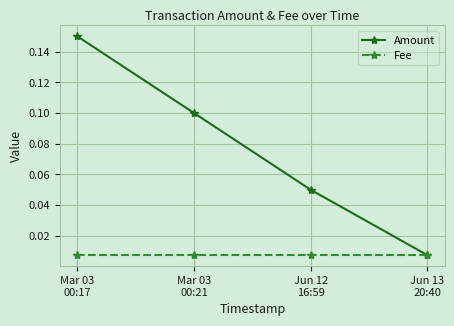

How many lines are shown in the chart?

2